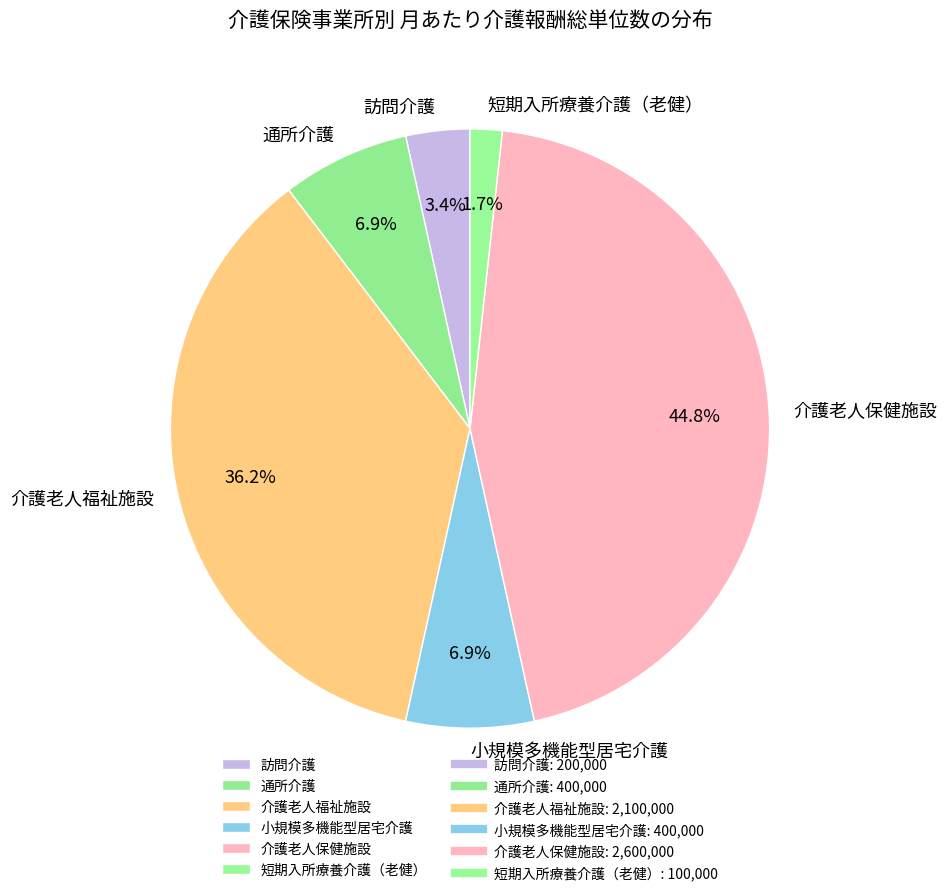

To the nearest percent, what is the difference between the 小規模多機能型居宅介護 and 介護老人福祉施設 slice percentages?

29%